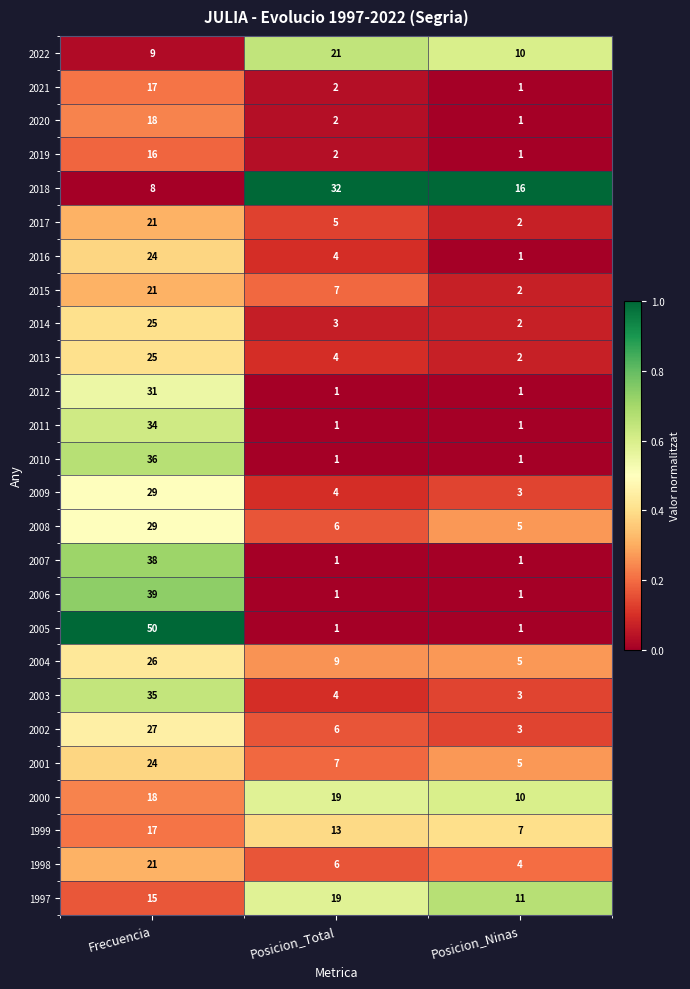

What is the difference between the second highest and minimum values in the 1997 series?

4